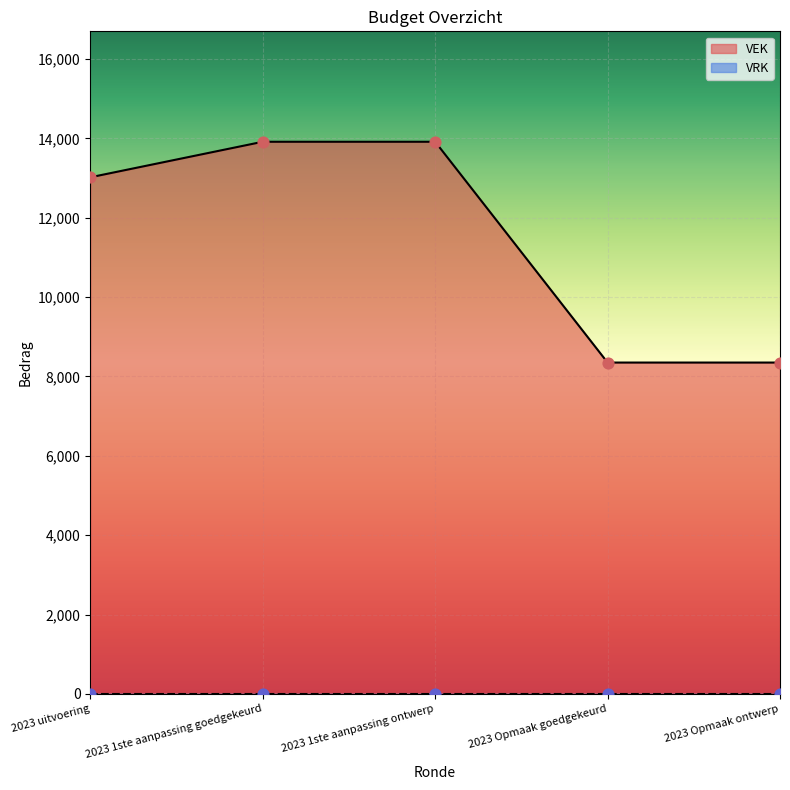

Between 2023 1ste aanpassing ontwerp and 2023 1ste aanpassing goedgekeurd, which is larger?

2023 1ste aanpassing ontwerp